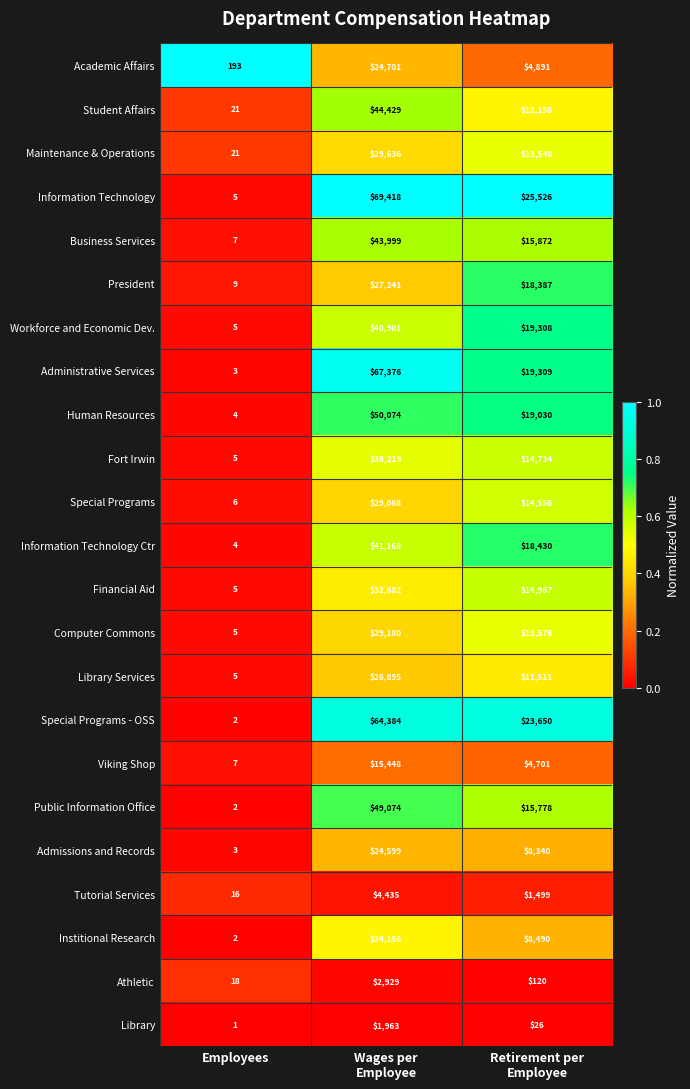

Which series changed the most between Employees and Retirement per
Employee?

Information Technology